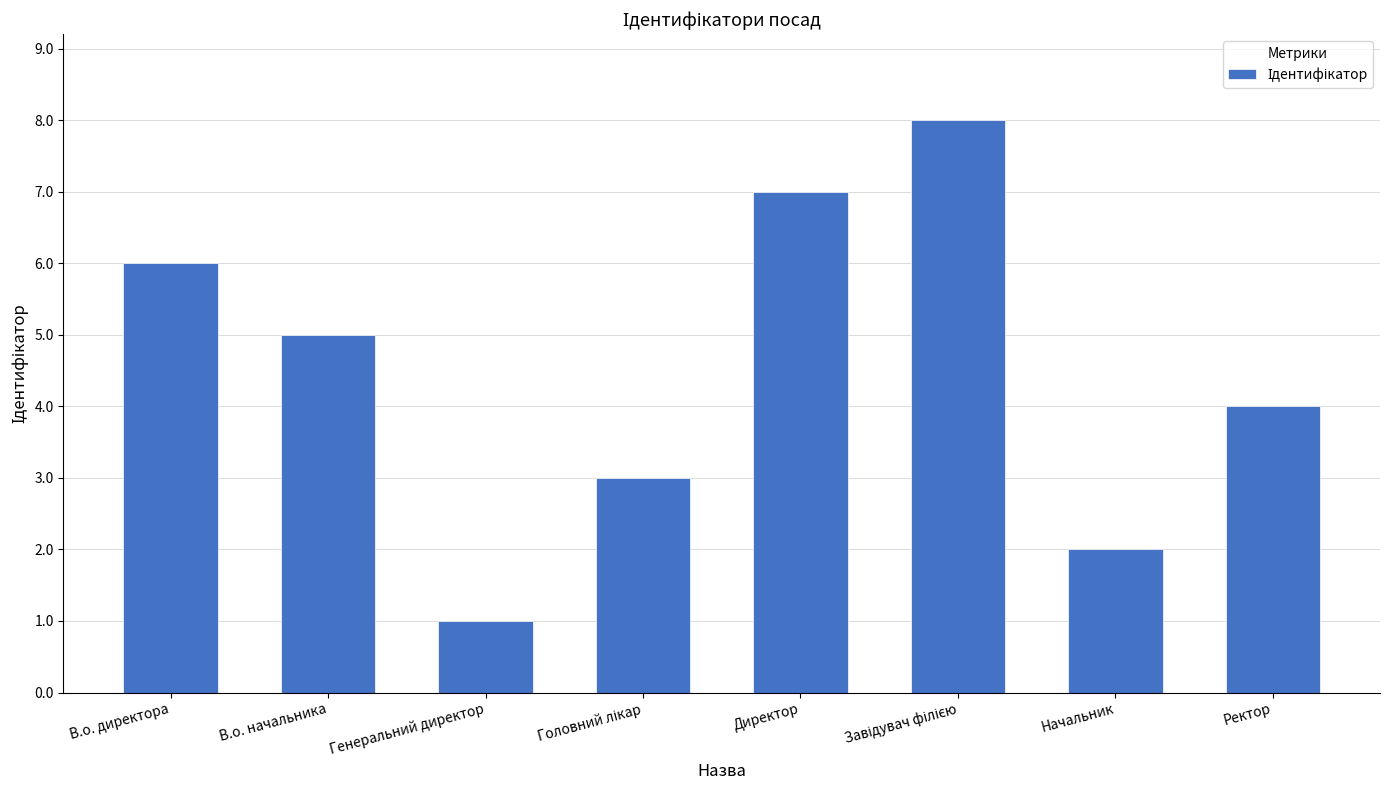

What is the difference between the second highest and minimum values?

6